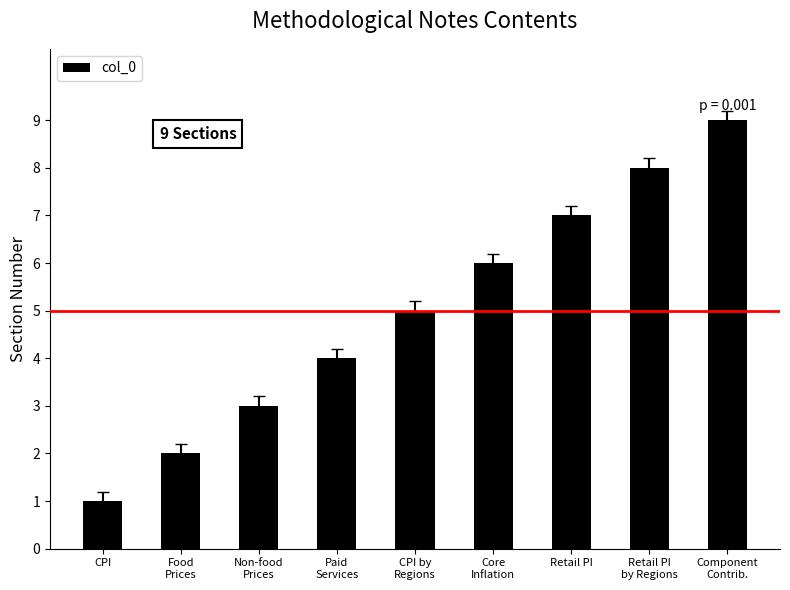

Reading left to right, extract all data points from this chart.

CPI=1	Food
Prices=2	Non-food
Prices=3	Paid
Services=4	CPI by
Regions=5	Core
Inflation=6	Retail PI=7	Retail PI
by Regions=8	Component
Contrib.=9